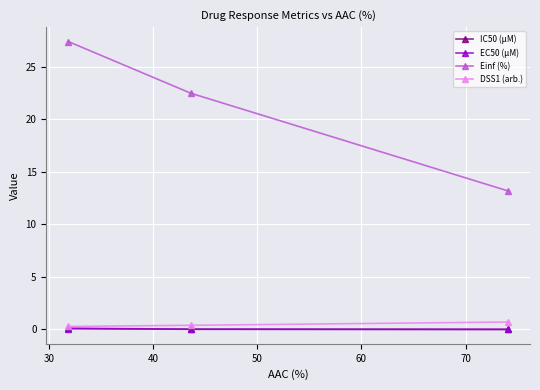

How many values in the Einf (%) series exceed 22?

2